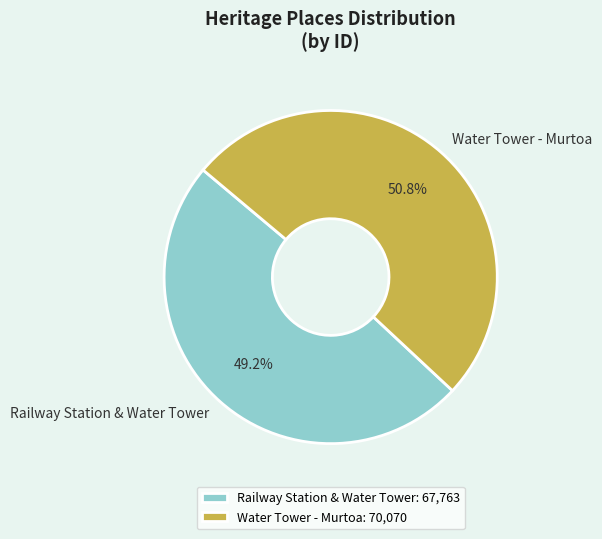

Rank the categories by value from highest to lowest.

Water Tower - Murtoa, Railway Station & Water Tower